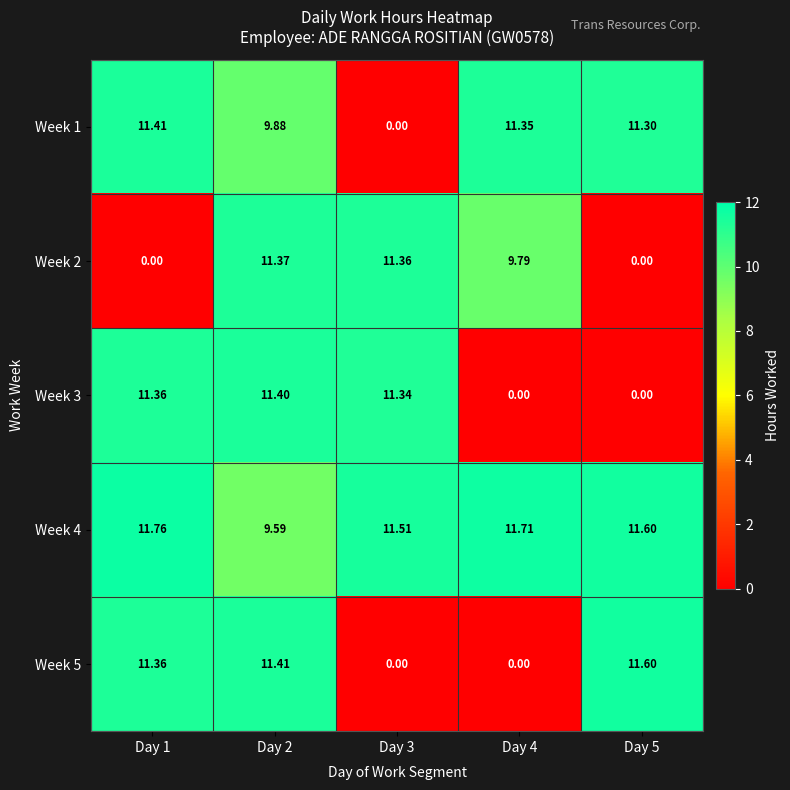

Is the value of Week 2 at Day 3 greater than the value of Week 1 at Day 1?

No